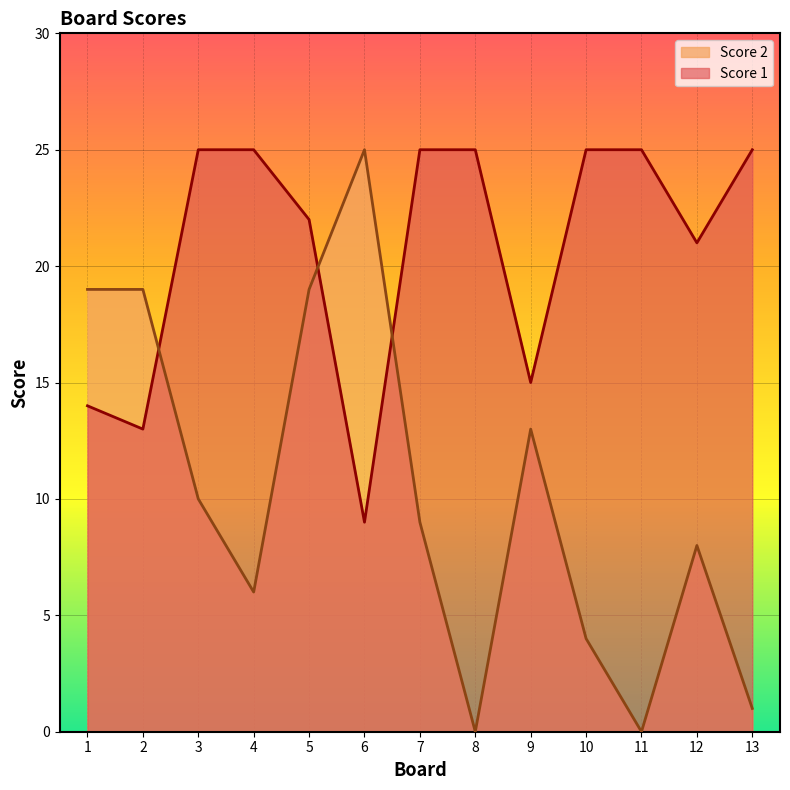

Where is the first local minimum for Score 1?

2